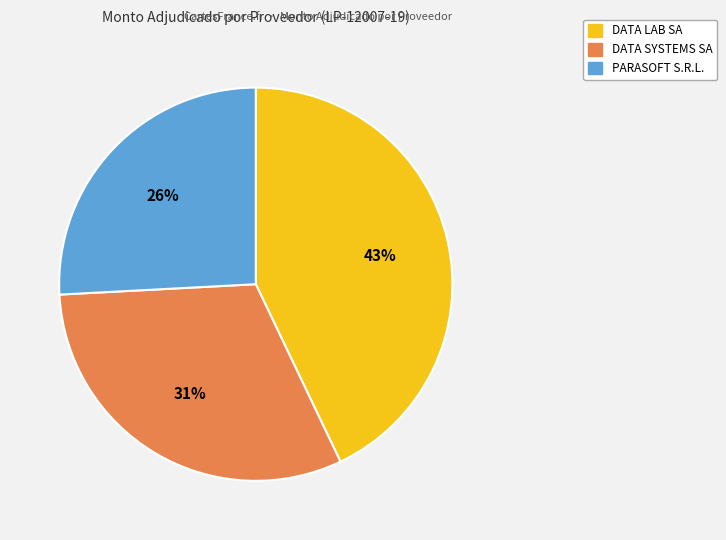

Between DATA LAB SA and DATA SYSTEMS SA, which is larger?

DATA LAB SA